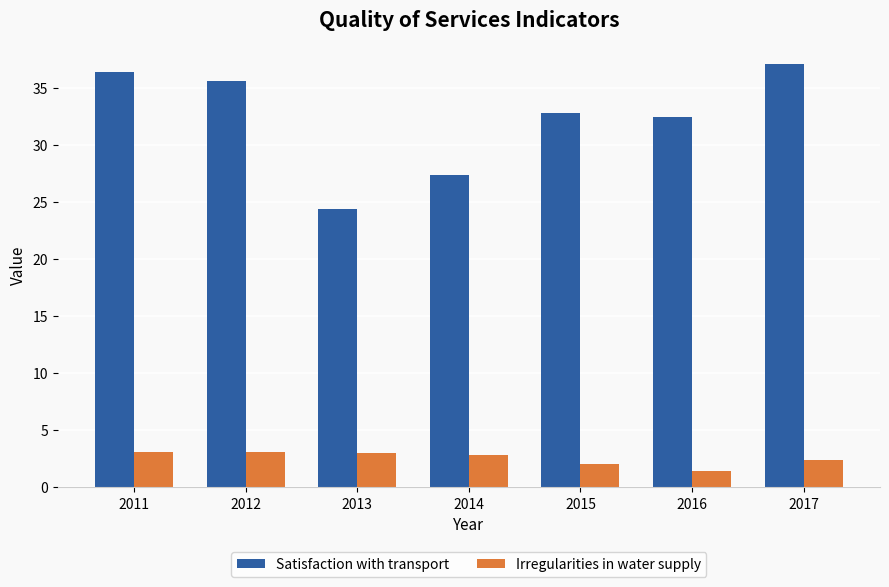

Is the value of Satisfaction with transport at 2013 greater than the value of Irregularities in water supply at 2015?

Yes